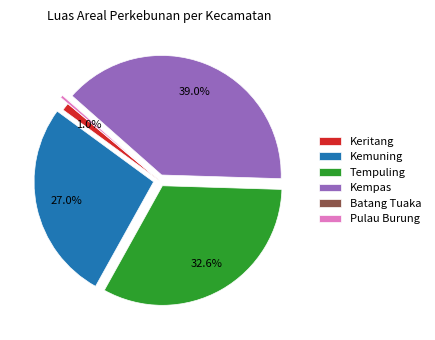

What is the ratio of the value at Kemuning to the value at Pulau Burung?

72.7